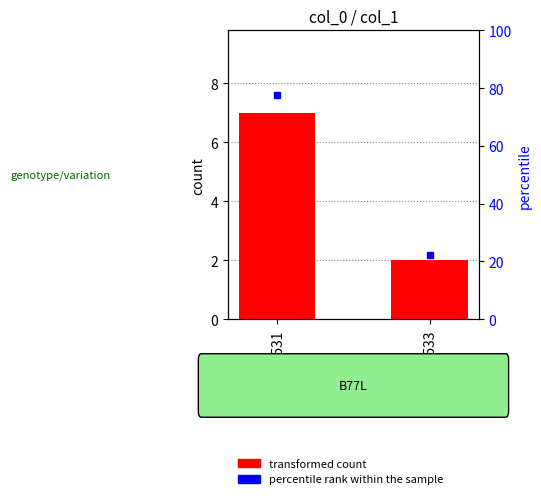

List the labels in order of value, largest first.

BOX531, BOX533